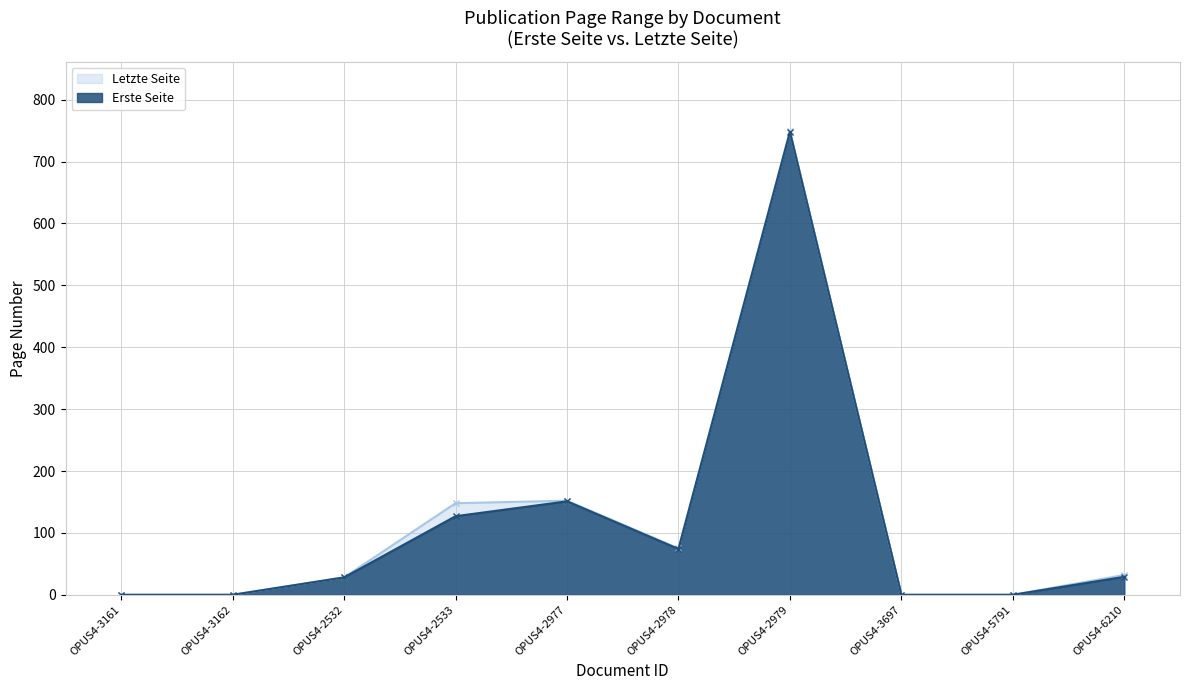

What is the total value across all series at OPUS4-6210?

61.0